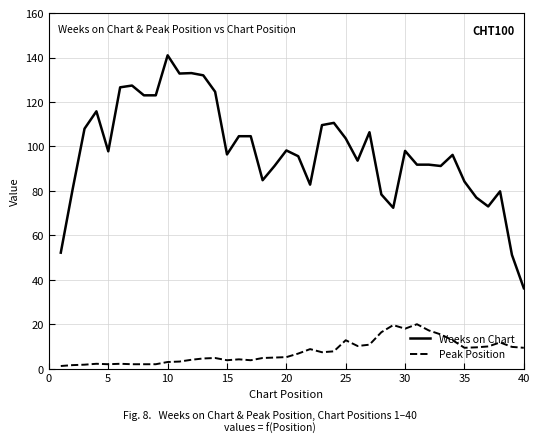

True or false: Peak Position and Weeks on Chart cross at least once.

False